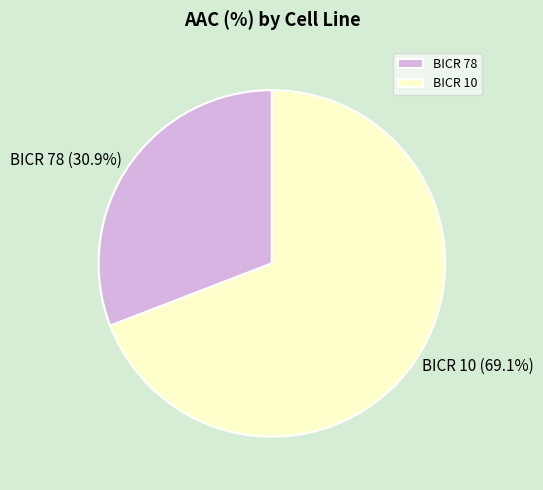

How many slices are in this pie chart?

2